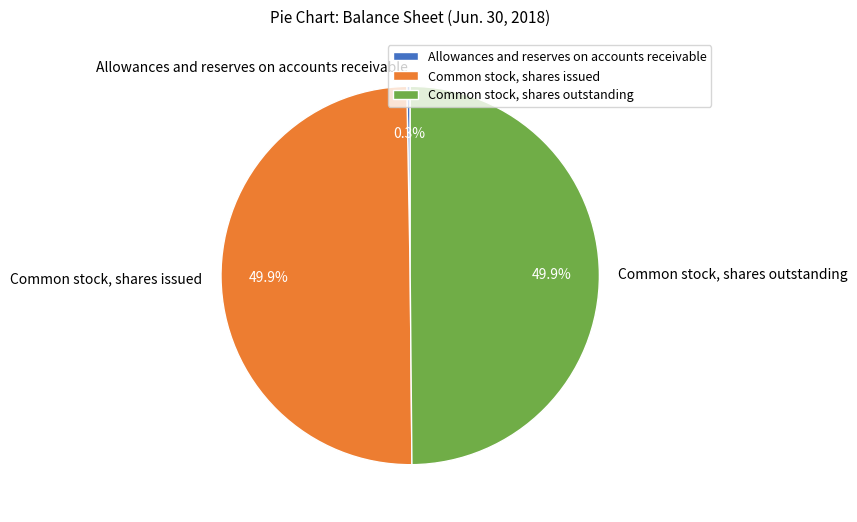

To the nearest percent, what percentage of the pie is Common stock, shares issued?

50%